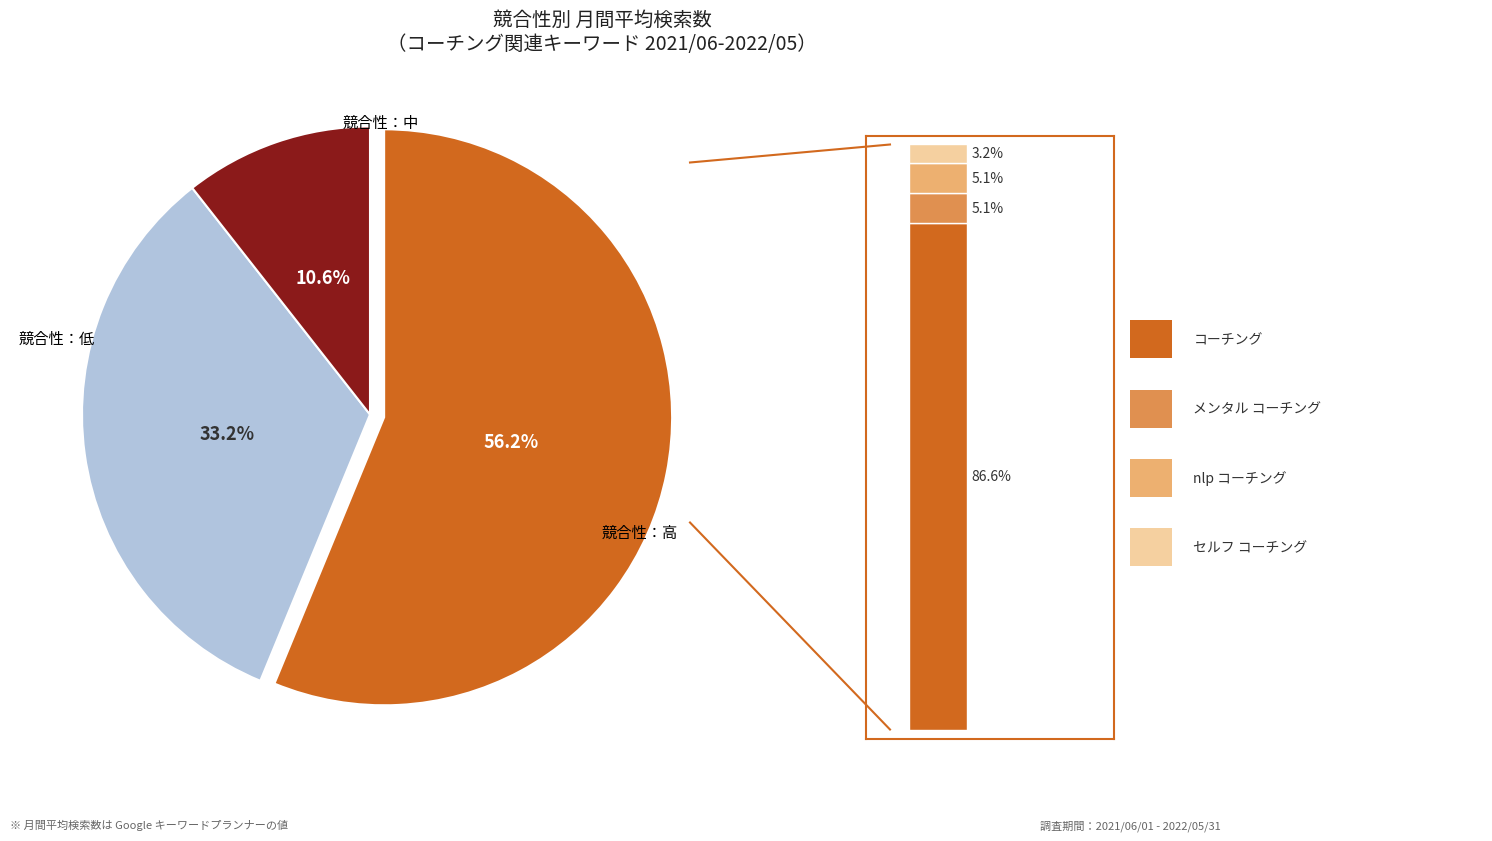

Rank the categories by value from lowest to highest.

中, 低, 高